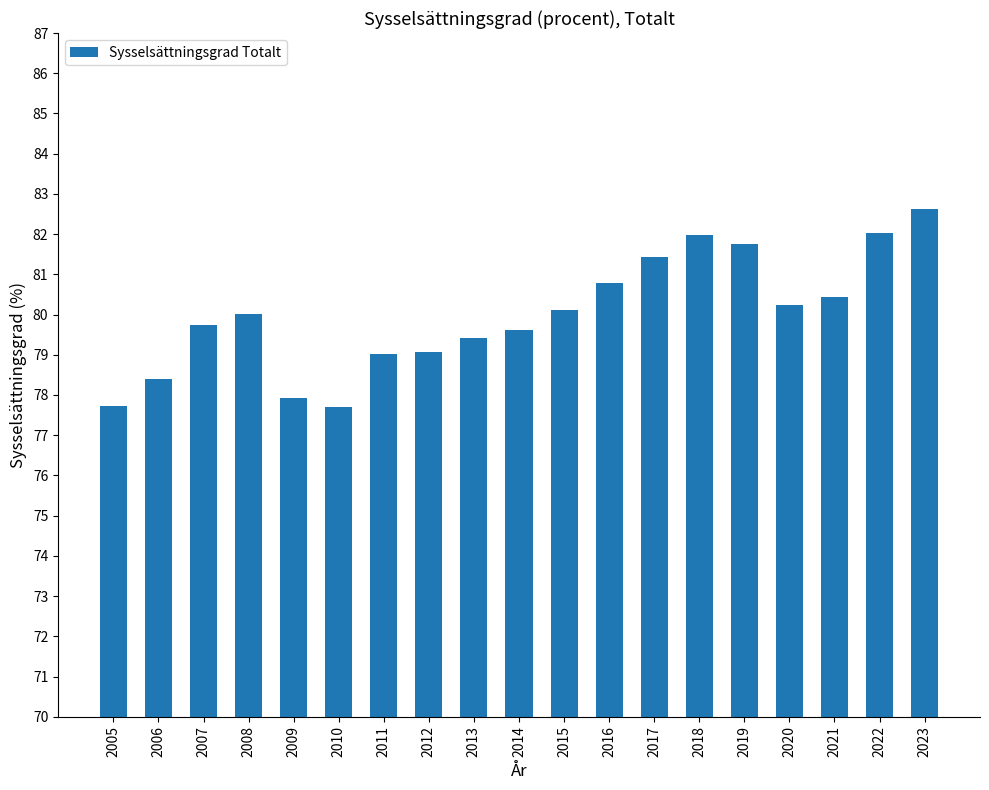

What is the change in value from 2011 to 2021?

+1.4